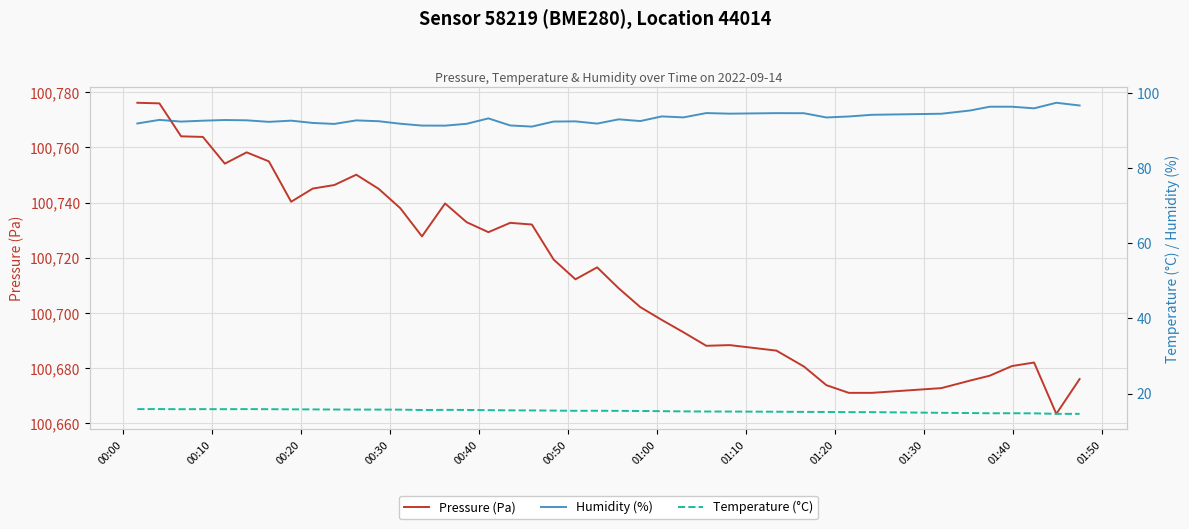

Reading left to right, what are all the values shown in this chart?

Pressure (Pa): 100776.2	100775.9	100764.0	100763.8	100754.1	100758.2	100754.9	100740.3	100745.1	100746.3	100750.1	100745.0	100737.9	100727.7	100739.7	100732.9	100729.2	100732.6	100732.0	100719.3	100712.2	100716.5	100708.9	100702.1	100697.4	100693.0	100688.1	100688.3	100686.3	100680.6	100673.8	100671.0	100671.0	100672.7	100675.5	100677.2	100680.7	100682.0	100663.4	100676.0
Humidity (%): 91.9	92.9	92.4	92.7	92.8	92.8	92.3	92.7	92.0	91.8	92.7	92.5	91.8	91.3	91.3	91.8	93.3	91.4	91.1	92.4	92.5	91.9	93.0	92.5	93.8	93.5	94.7	94.5	94.7	94.6	93.5	93.8	94.2	94.5	95.4	96.4	96.4	95.9	97.4	96.7
Temperature (°C): 15.8	15.9	15.8	15.8	15.8	15.8	15.8	15.8	15.8	15.7	15.7	15.7	15.7	15.6	15.7	15.6	15.6	15.5	15.5	15.5	15.4	15.4	15.4	15.3	15.3	15.2	15.2	15.2	15.2	15.1	15.1	15.0	15.0	14.9	14.8	14.7	14.8	14.7	14.6	14.6